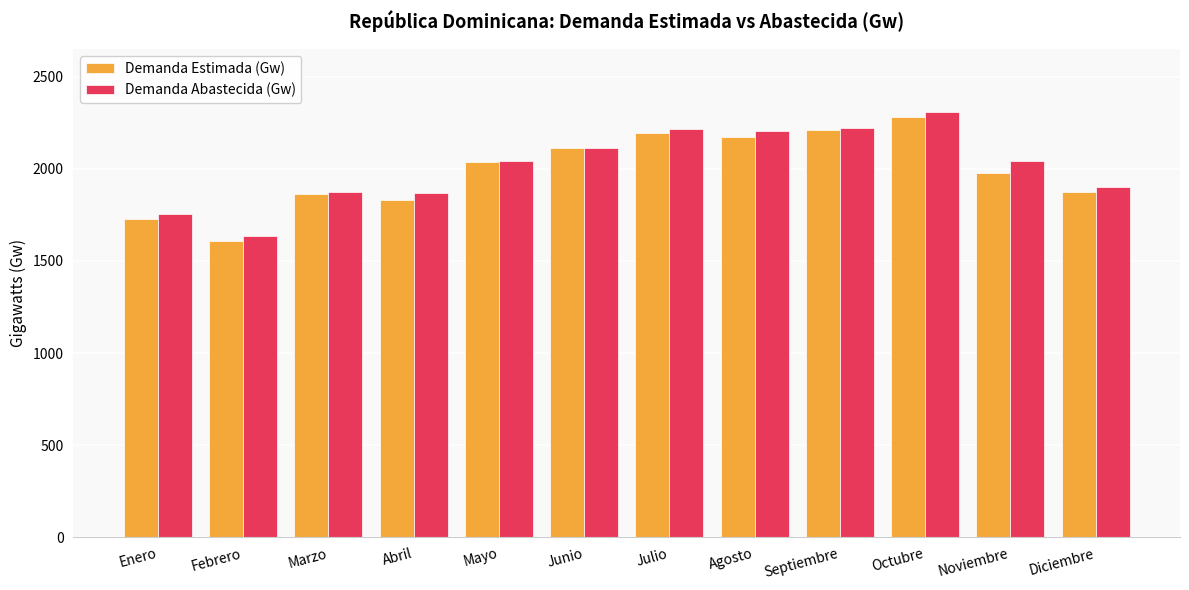

What is the sum of the Demanda Estimada (Gw) values at Noviembre and Octubre?

4261.1